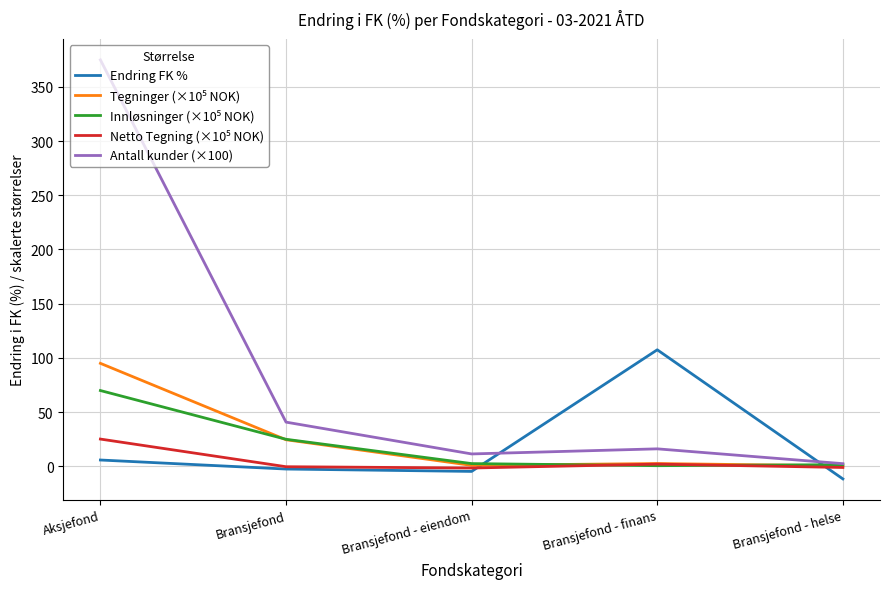

Which series has the widest spread of values?

Antall kunder (×100)